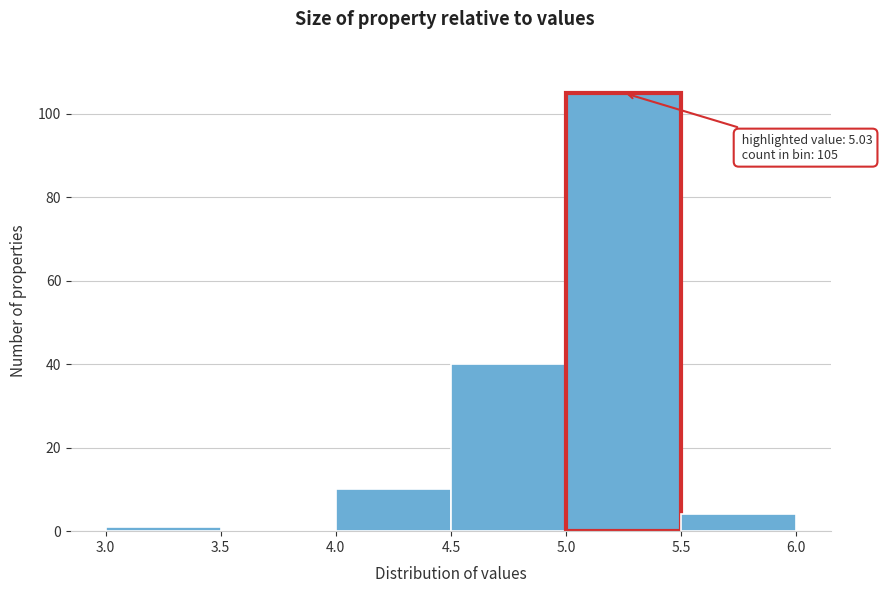

Which range on the x-axis has the tallest bar?

5.0 to 5.5